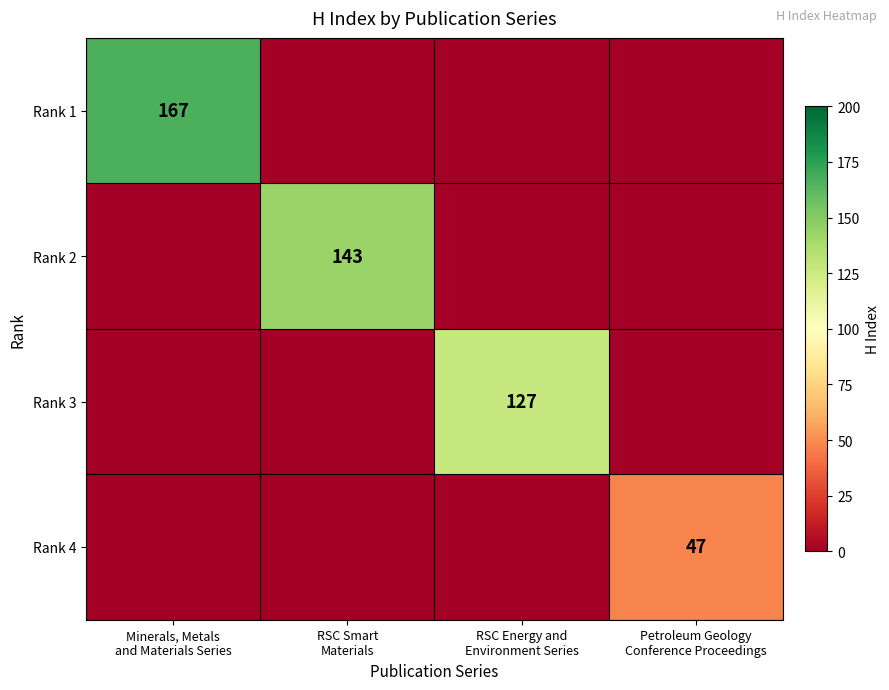

Which series has the largest total across all categories?

Rank 1